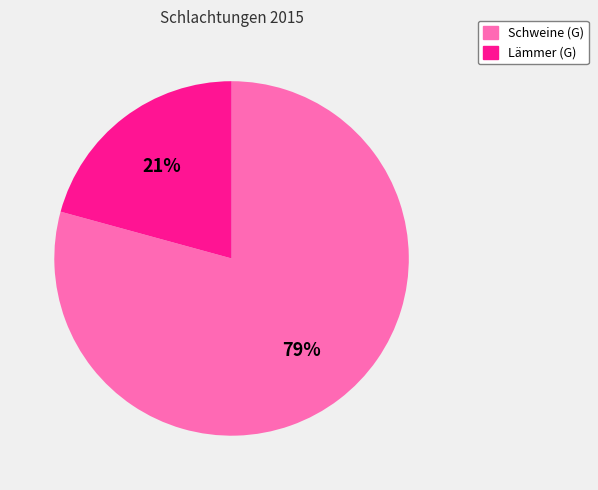

The Lämmer (G) slice represents 33% of the pie. True or false?

False